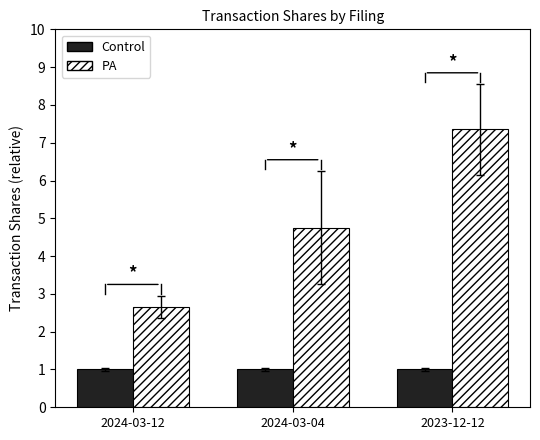

Is it true that PA equals 7.3 at 2023-12-12?

True